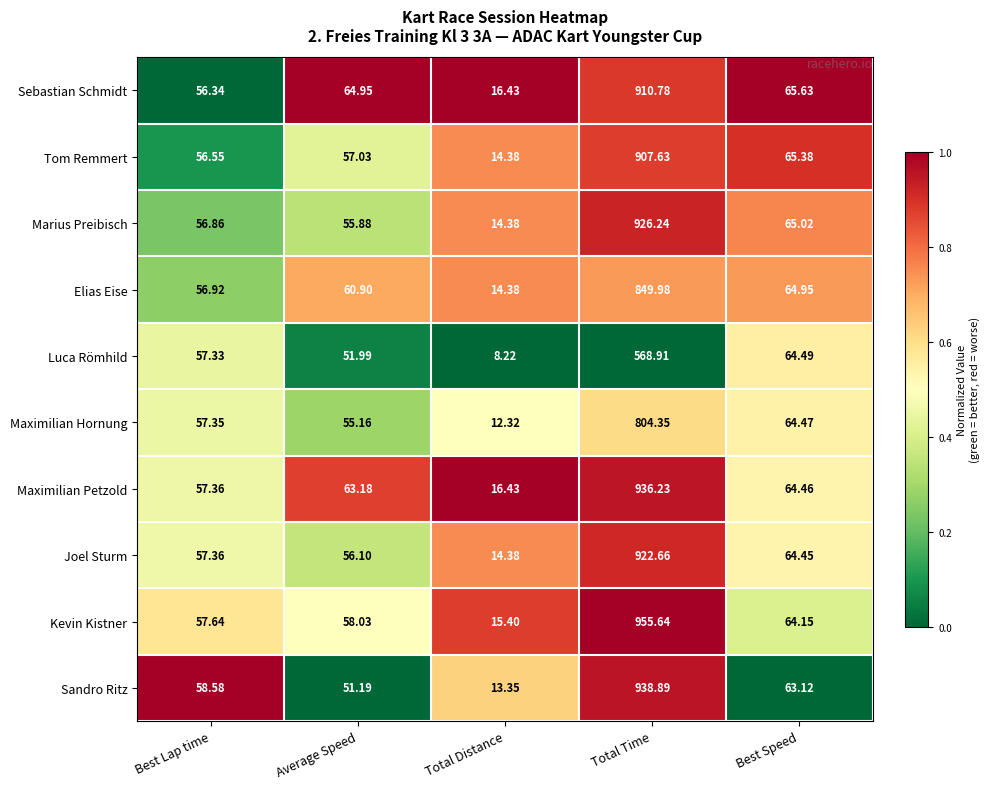

At Best Speed, list the series in order from smallest to largest.

Sandro Ritz, Kevin Kistner, Joel Sturm, Maximilian Petzold, Maximilian Hornung, Luca Römhild, Elias Eise, Marius Preibisch, Tom Remmert, Sebastian Schmidt